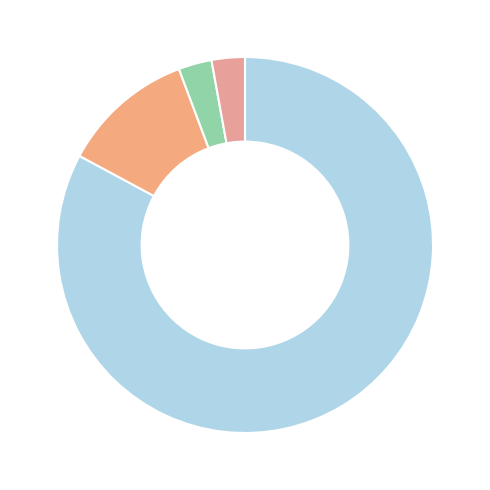

Which slice is the smallest?

2024-02-01